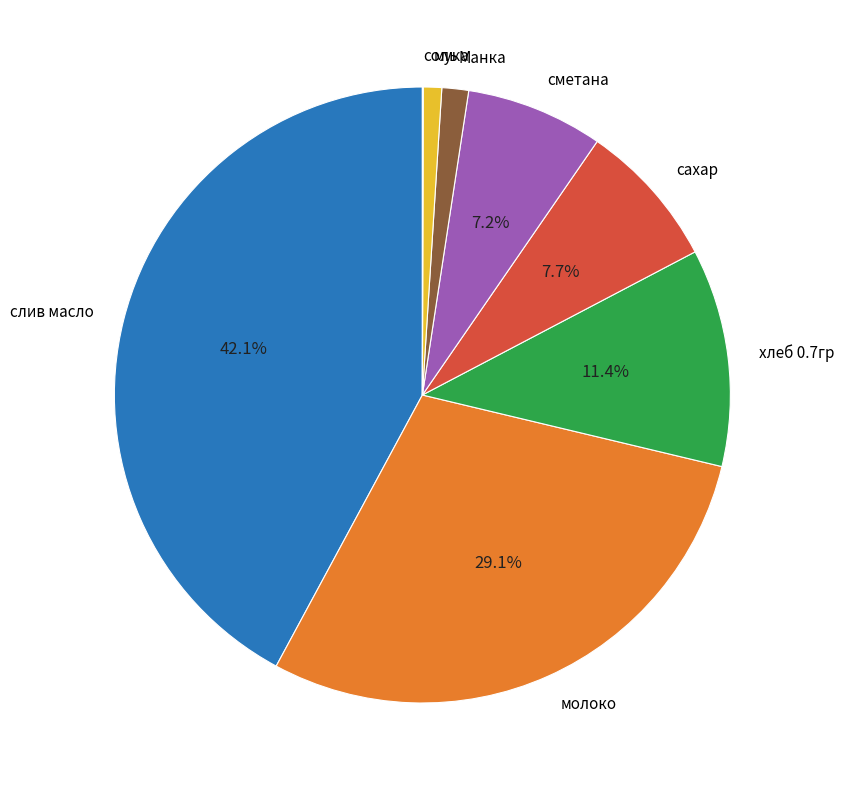

Is there any slice that represents more than half of the pie?

No